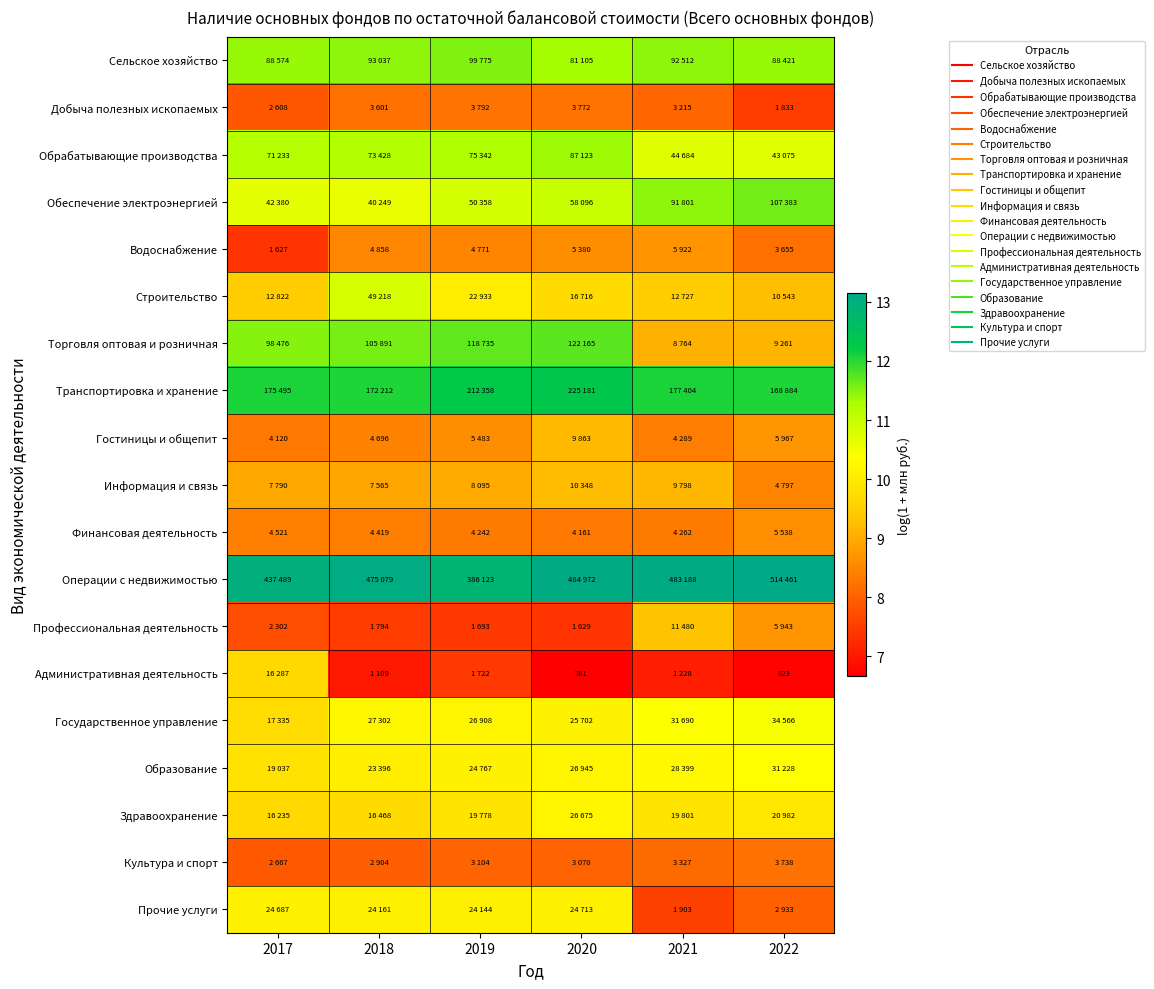

At which label is Информация и связь closest to 8?

2022